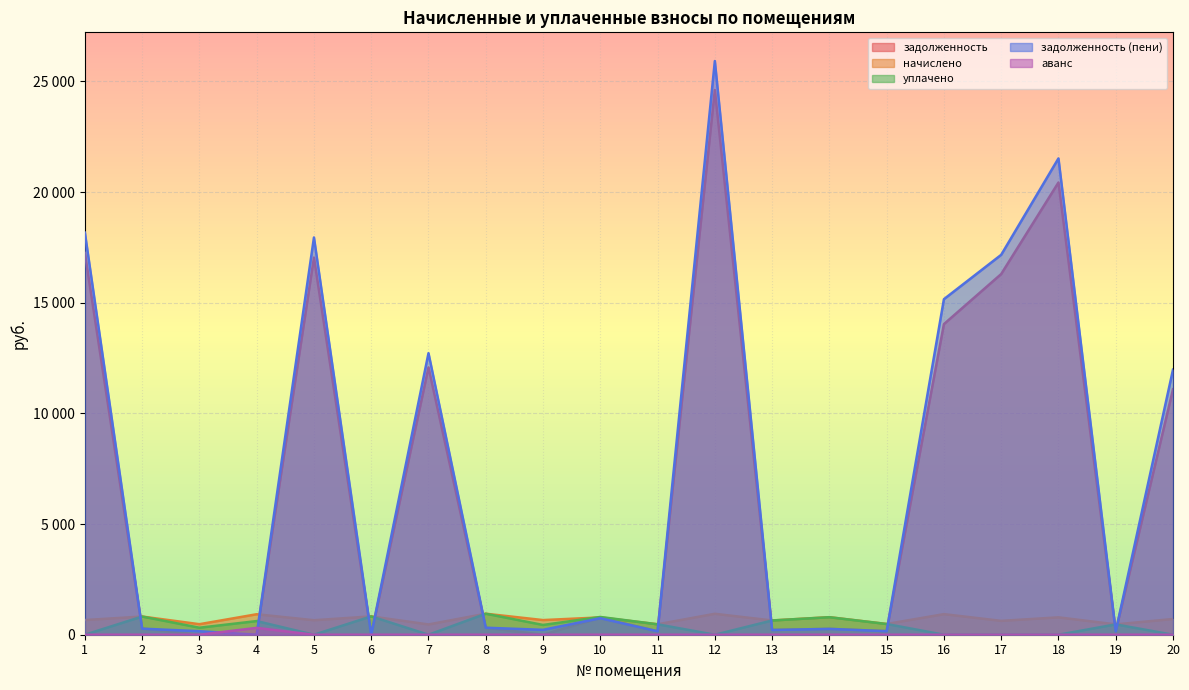

At which category does уплачено reach its first local peak?

2